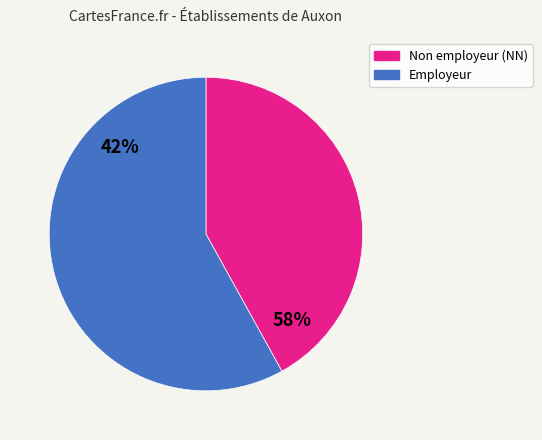

Does 11 represent more than half of the total?

No